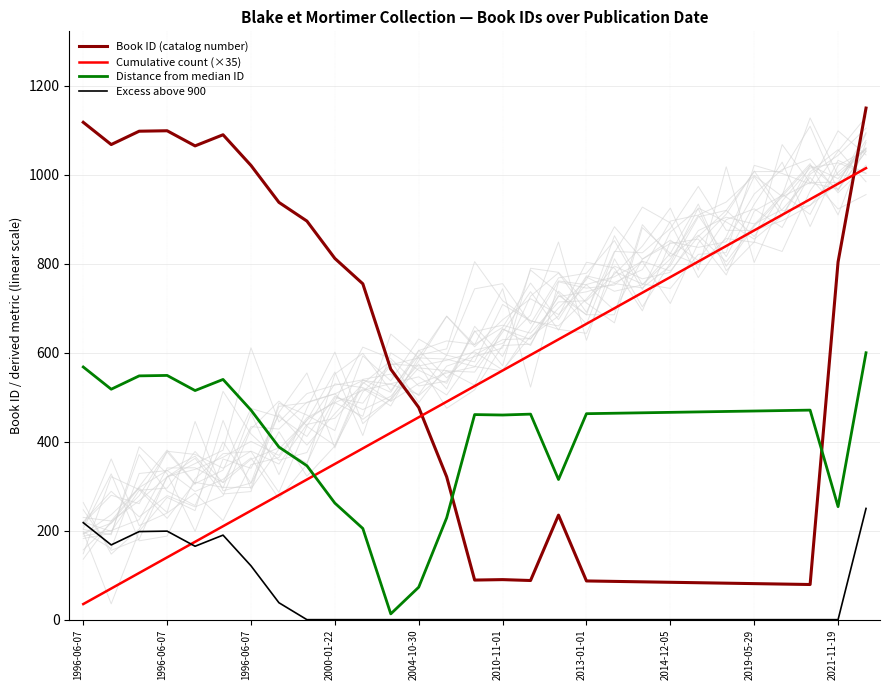

True or false: Cumulative count (×35) has a value of 105 at 1996-06-07.

True